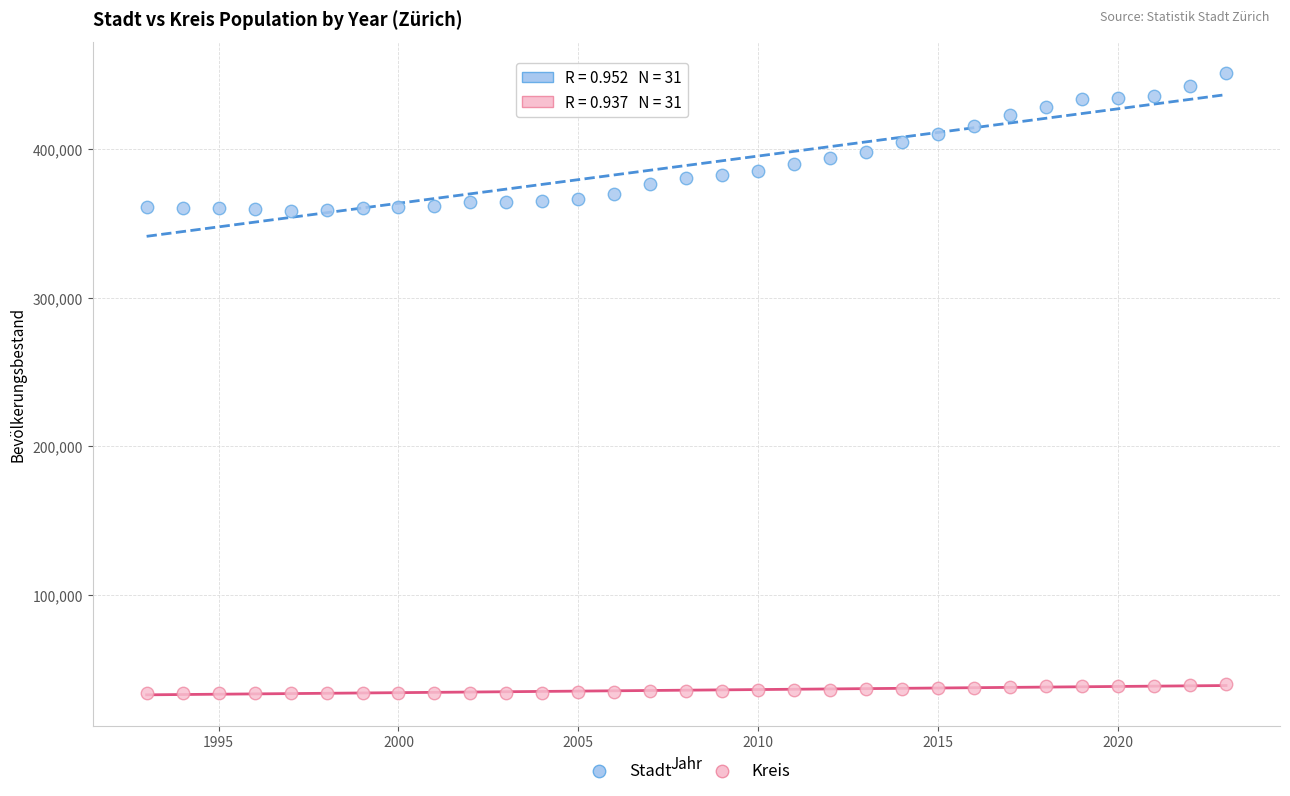

Which series has the widest spread of Y values?

Stadt